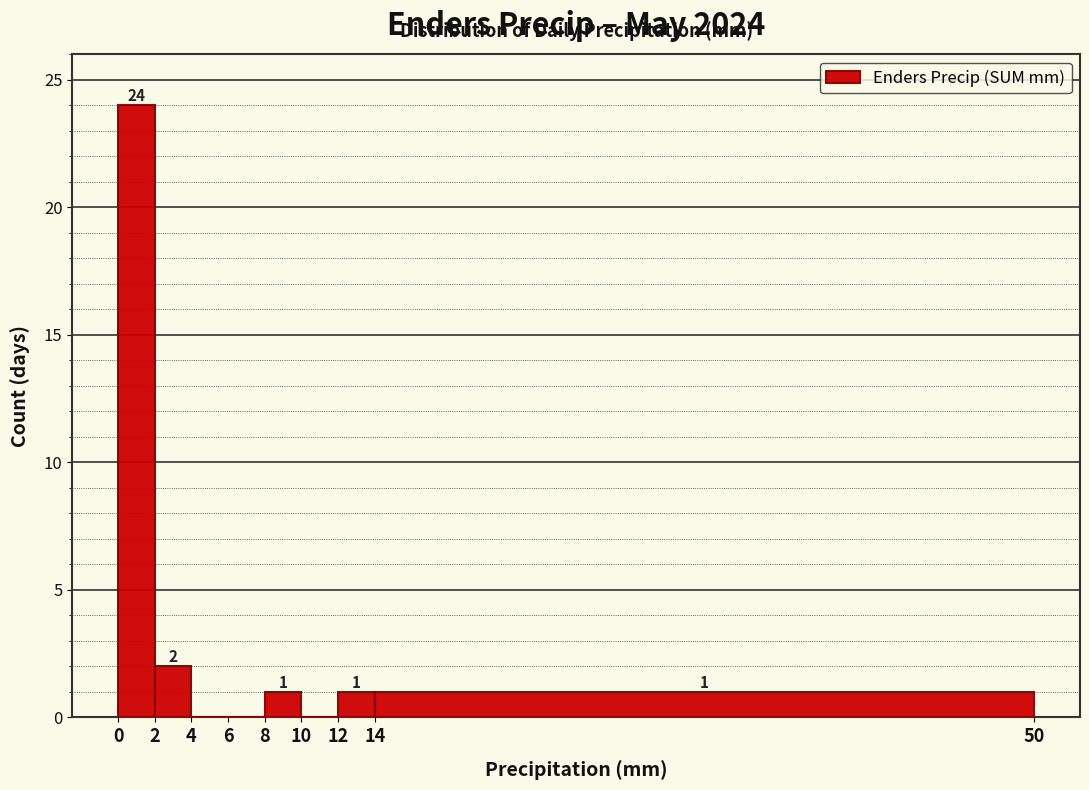

Over which range of the x-axis is the bar tallest?

0 to 2